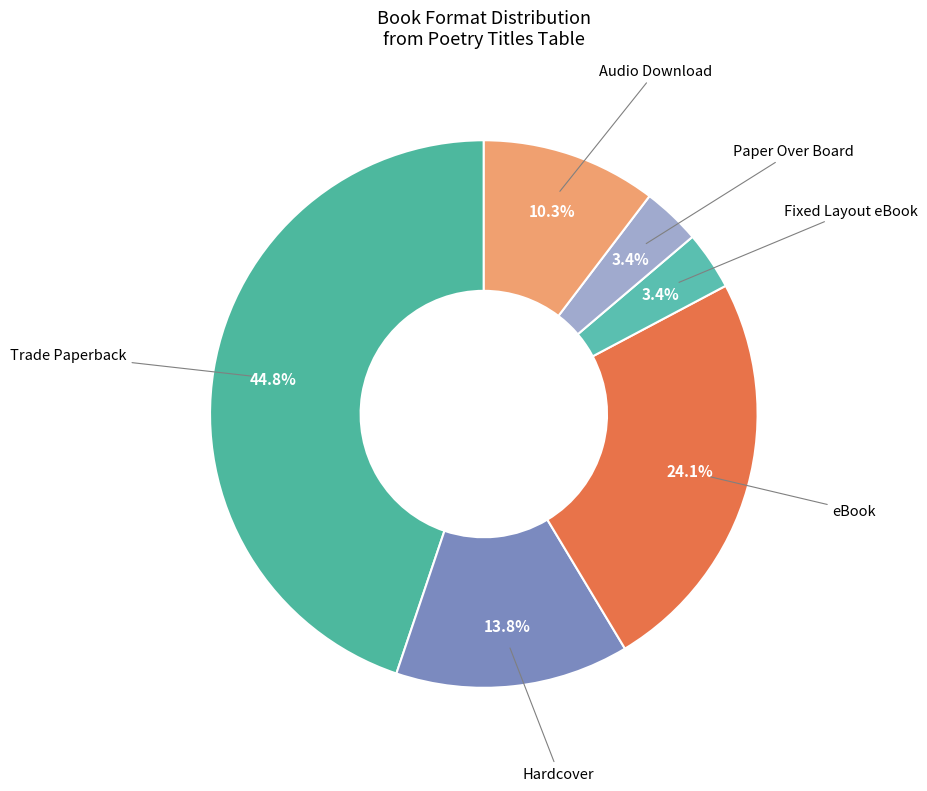

To the nearest percent, what is the difference between the largest and smallest slice percentages?

41%